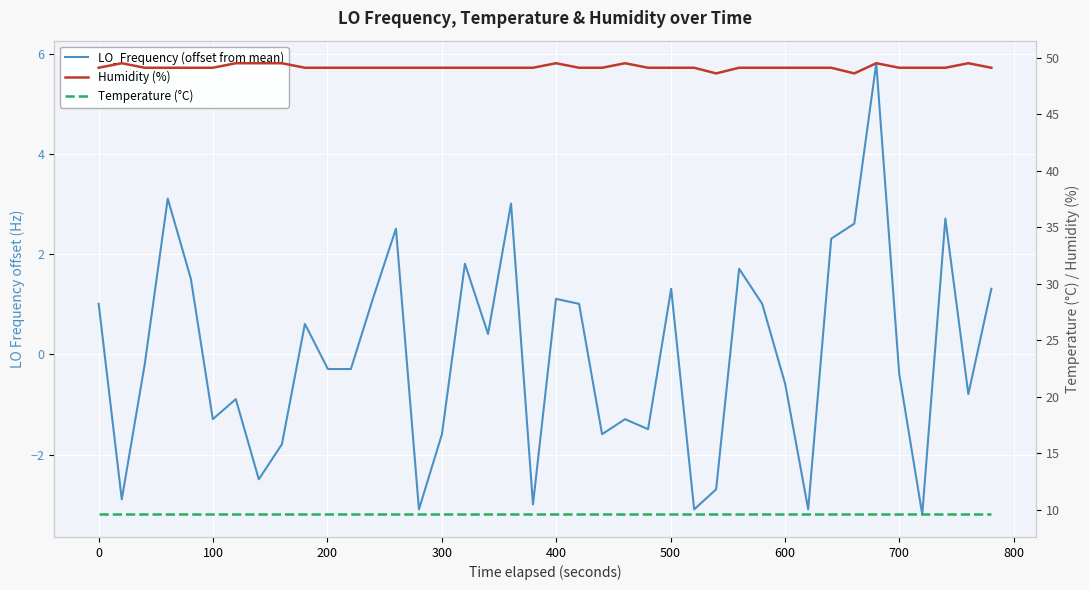

True or false: LO_Frequency (offset from mean) and Humidity (%) intersect in this chart.

False